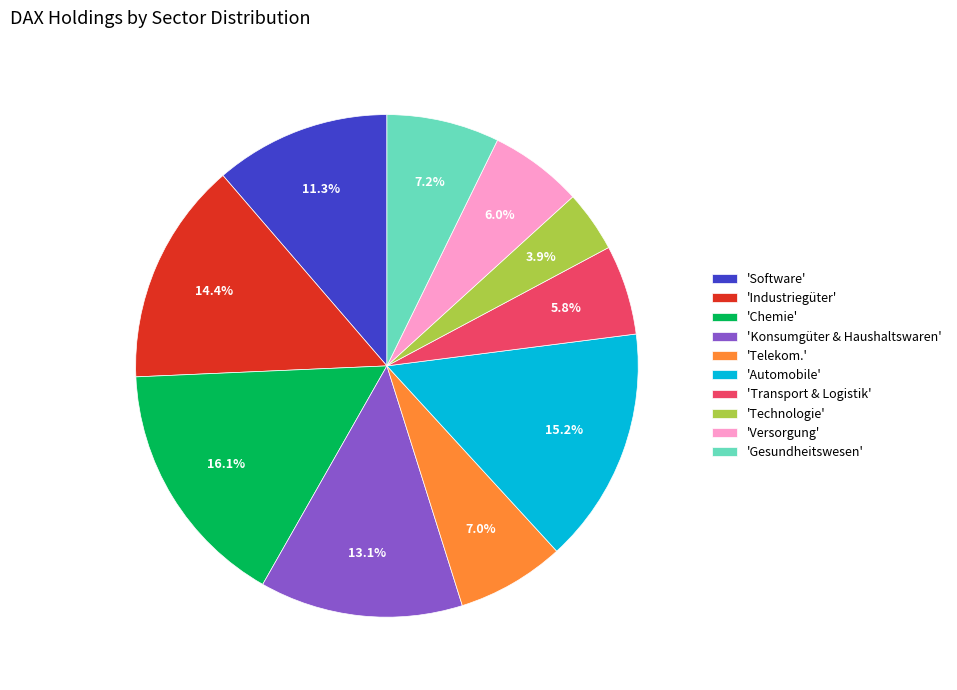

Is the sum of 'Transport & Logistik' and 'Gesundheitswesen' greater than half?

No